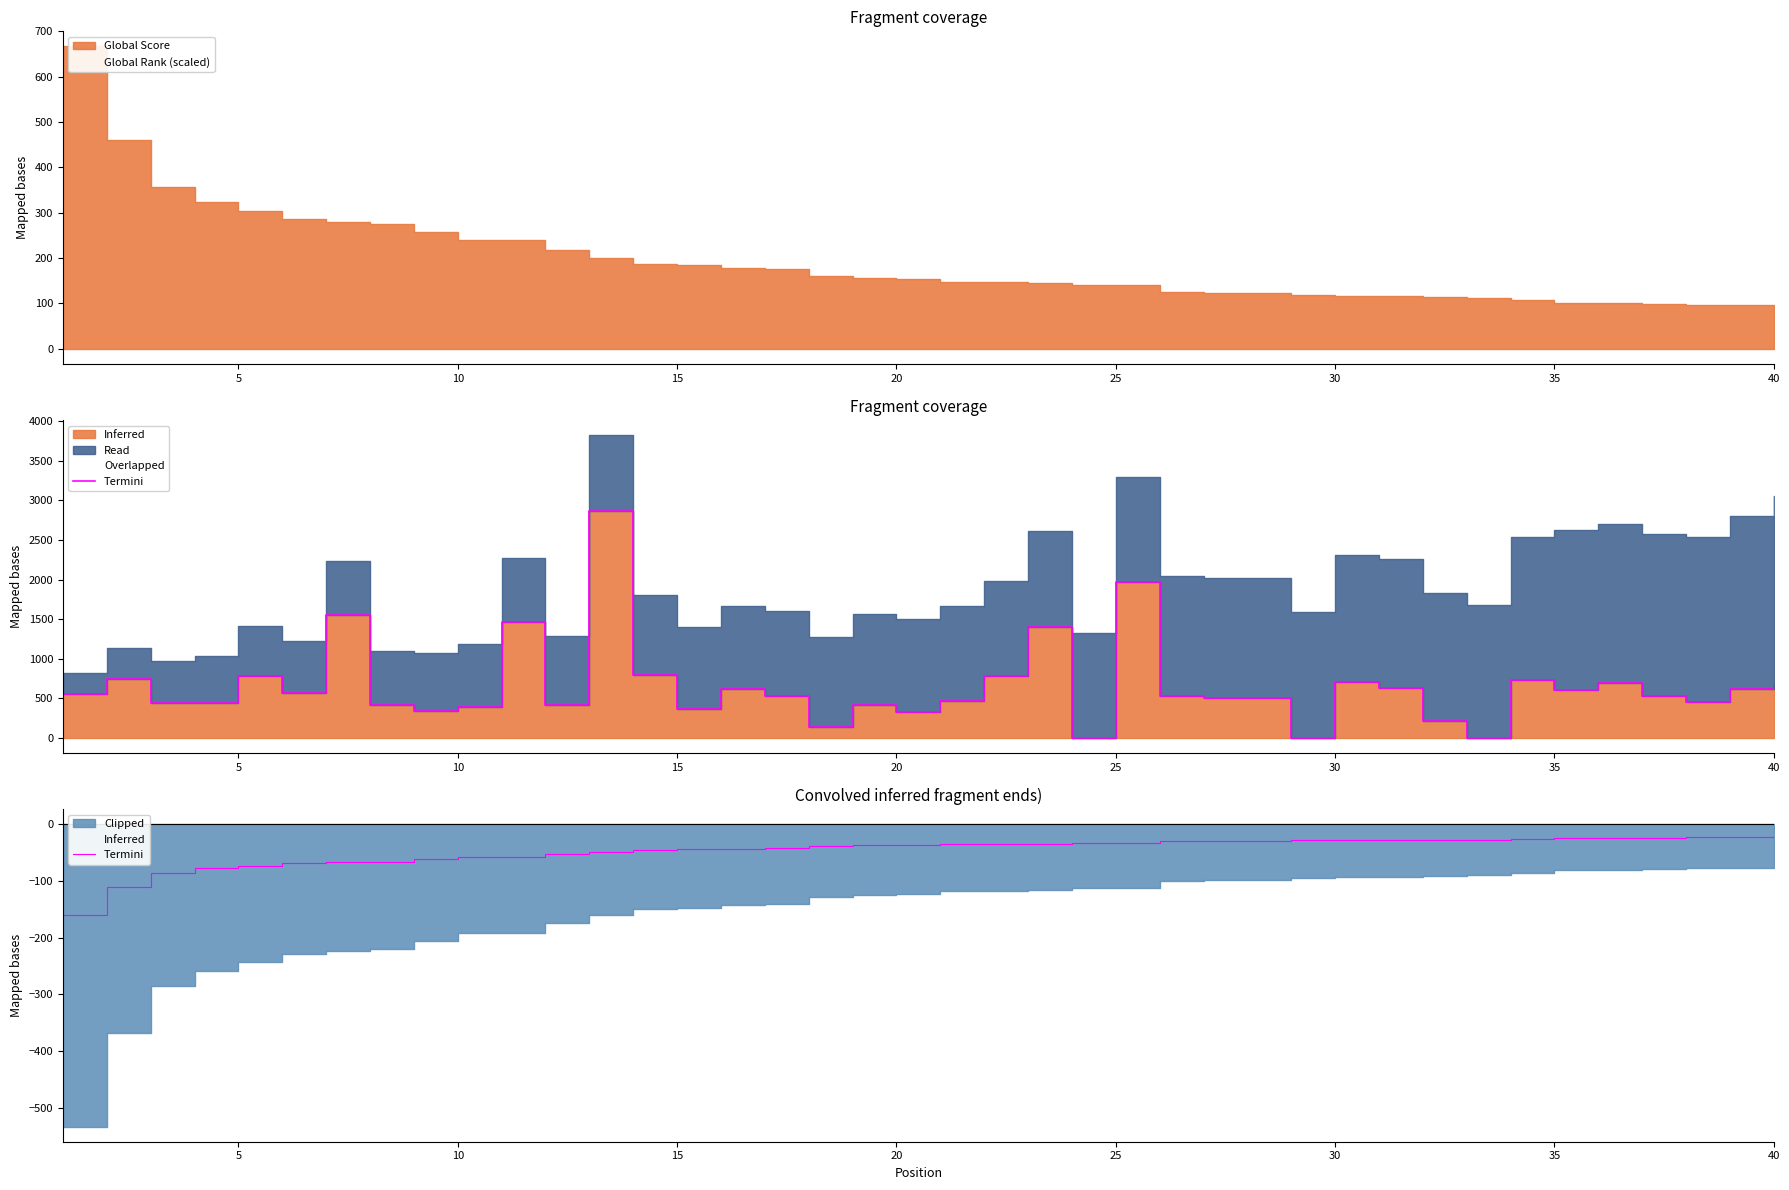

What is the sum of the values at 30 and 33?

-53.5